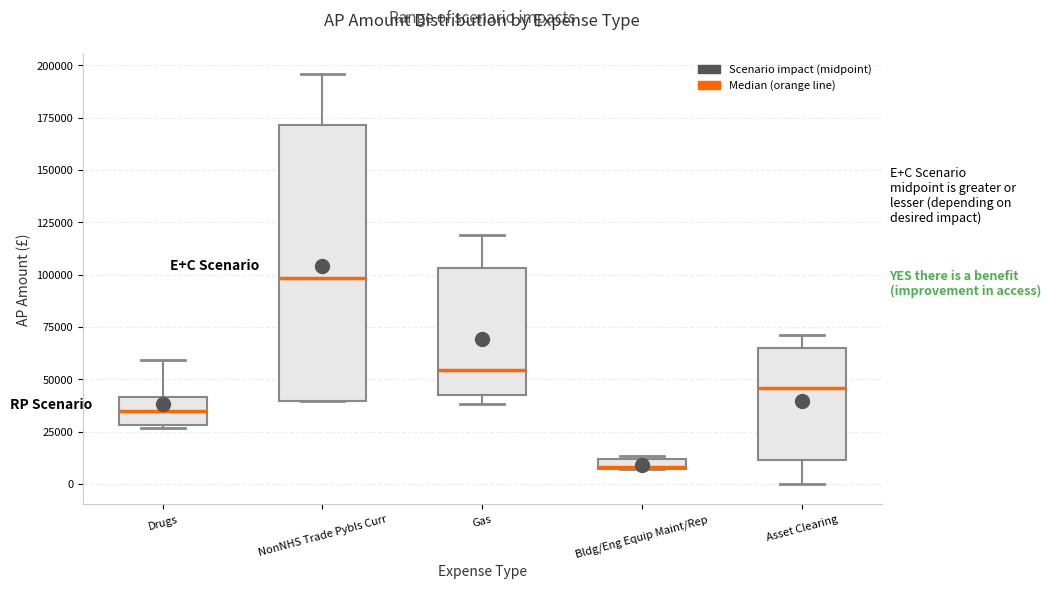

Where is the lower edge of the box for Gas on the y-axis? The values are not printed on the chart, so give them approximately, as read against the axis.

40000